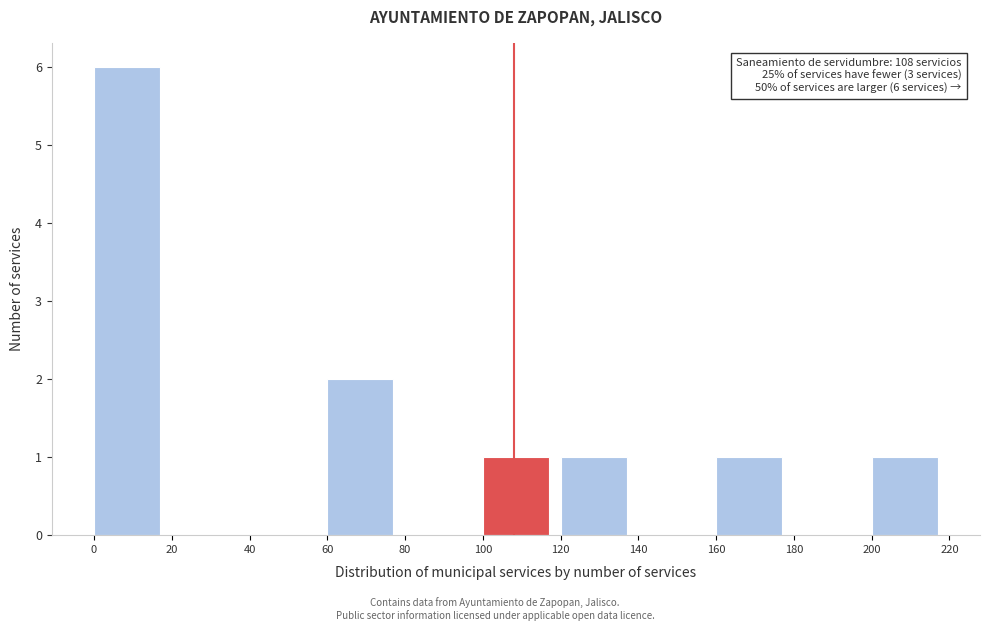

Which range on the x-axis has the tallest bar?

0 to 20